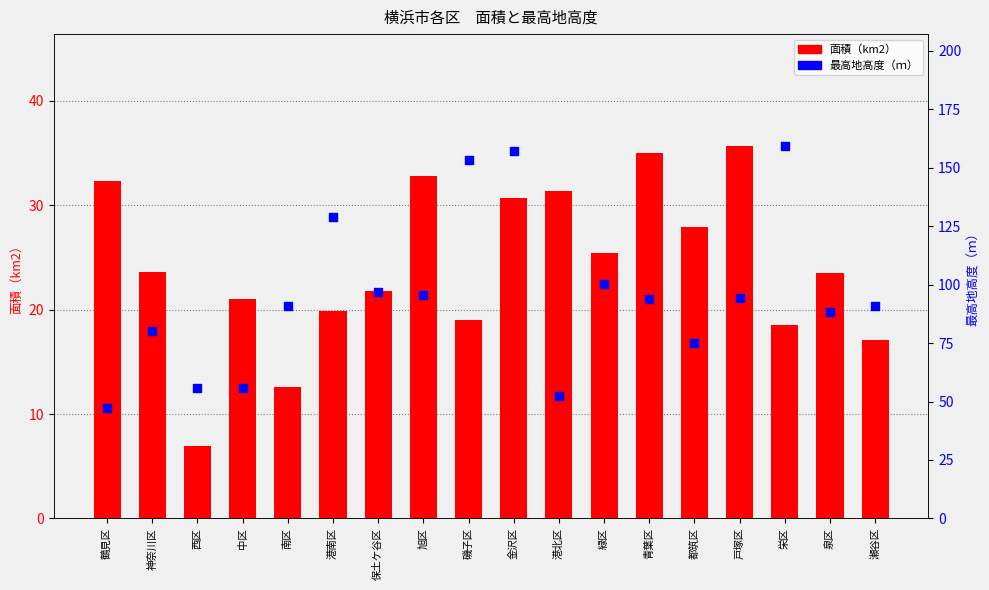

Which series has the widest spread of Y values?

最高地高度（ｍ）